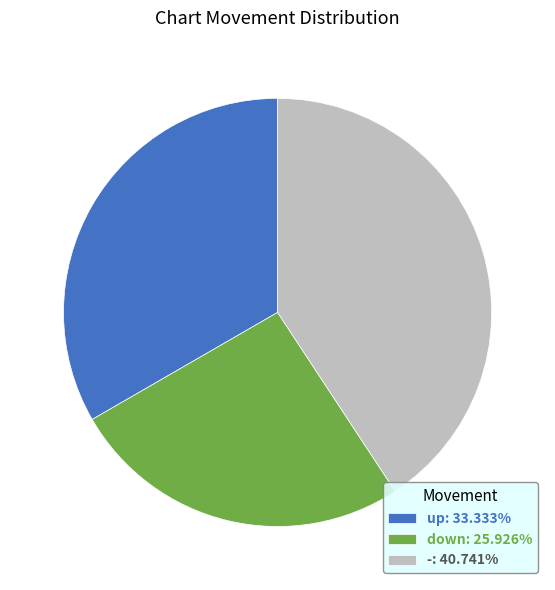

Do up: 33.333% and -: 40.741% together represent more than half of the pie?

Yes